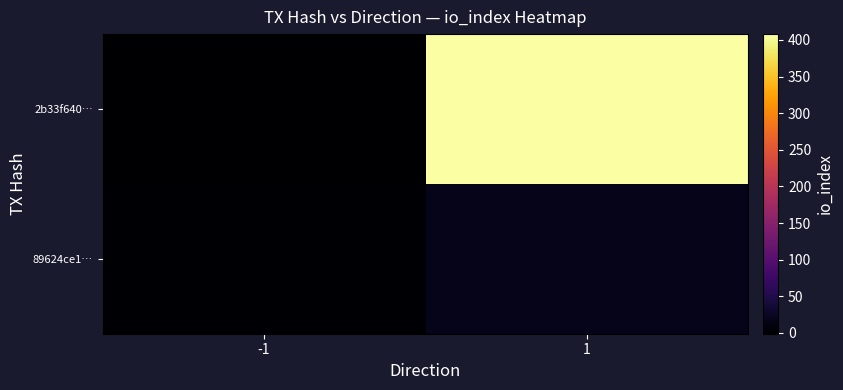

Which series has the largest range (max minus min)?

2b33f640…